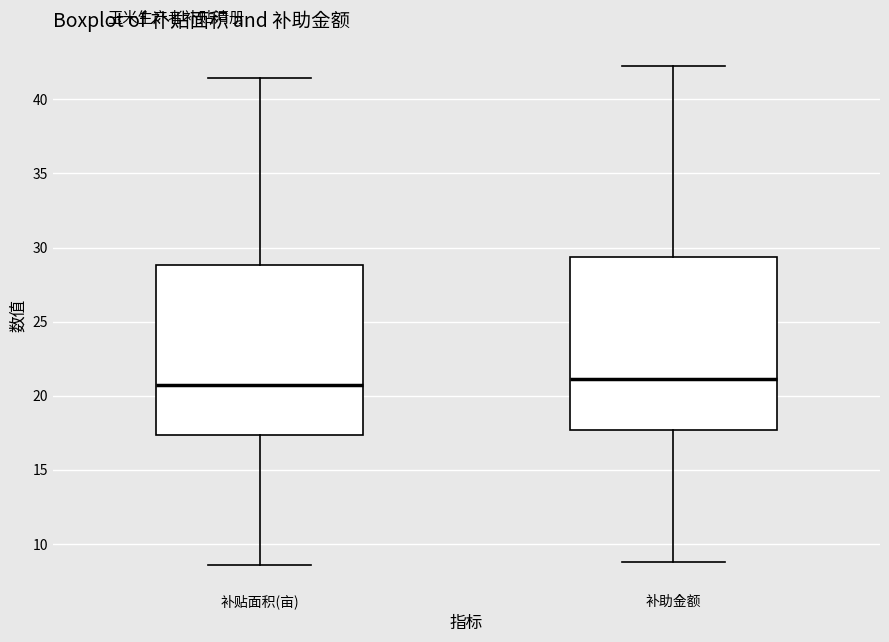

Reading left to right, transcribe this box plot: for each box, give where its median line is, the range the box spans, and where its two whiskers end, as read against the y-axis. The values are not printed on the chart, so give them approximately, as read against the axis.

补贴面积(亩): median 21.0, box 17.5 to 29.0, whiskers 8.5 to 41.5
补助金额: median 21.0, box 17.5 to 29.5, whiskers 9.0 to 42.0